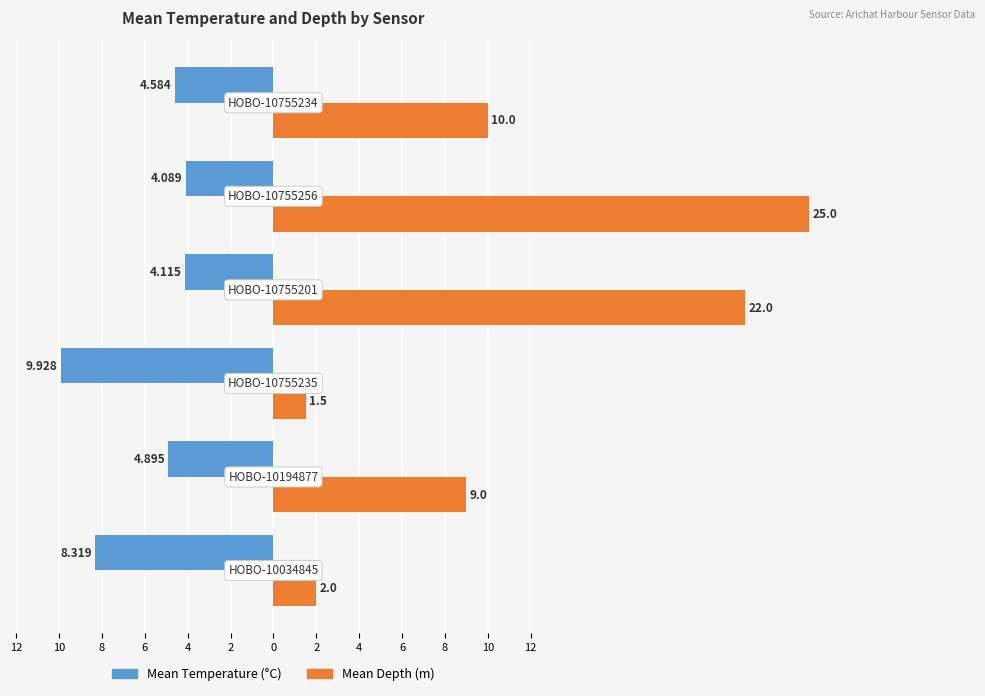

The Mean Temperature (°C) series shows -8.2 at 2. True or false?

False